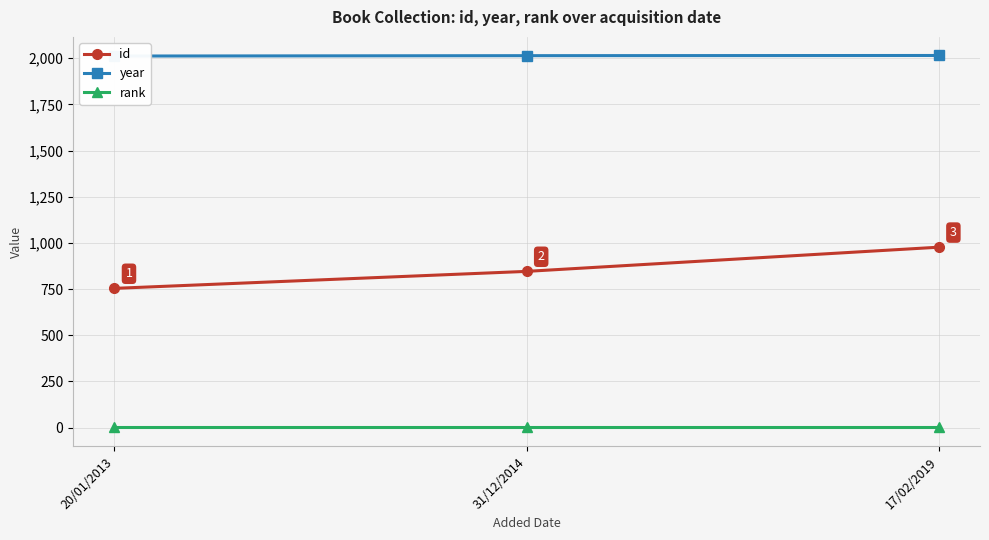

Does the chart have visible grid lines?

Yes